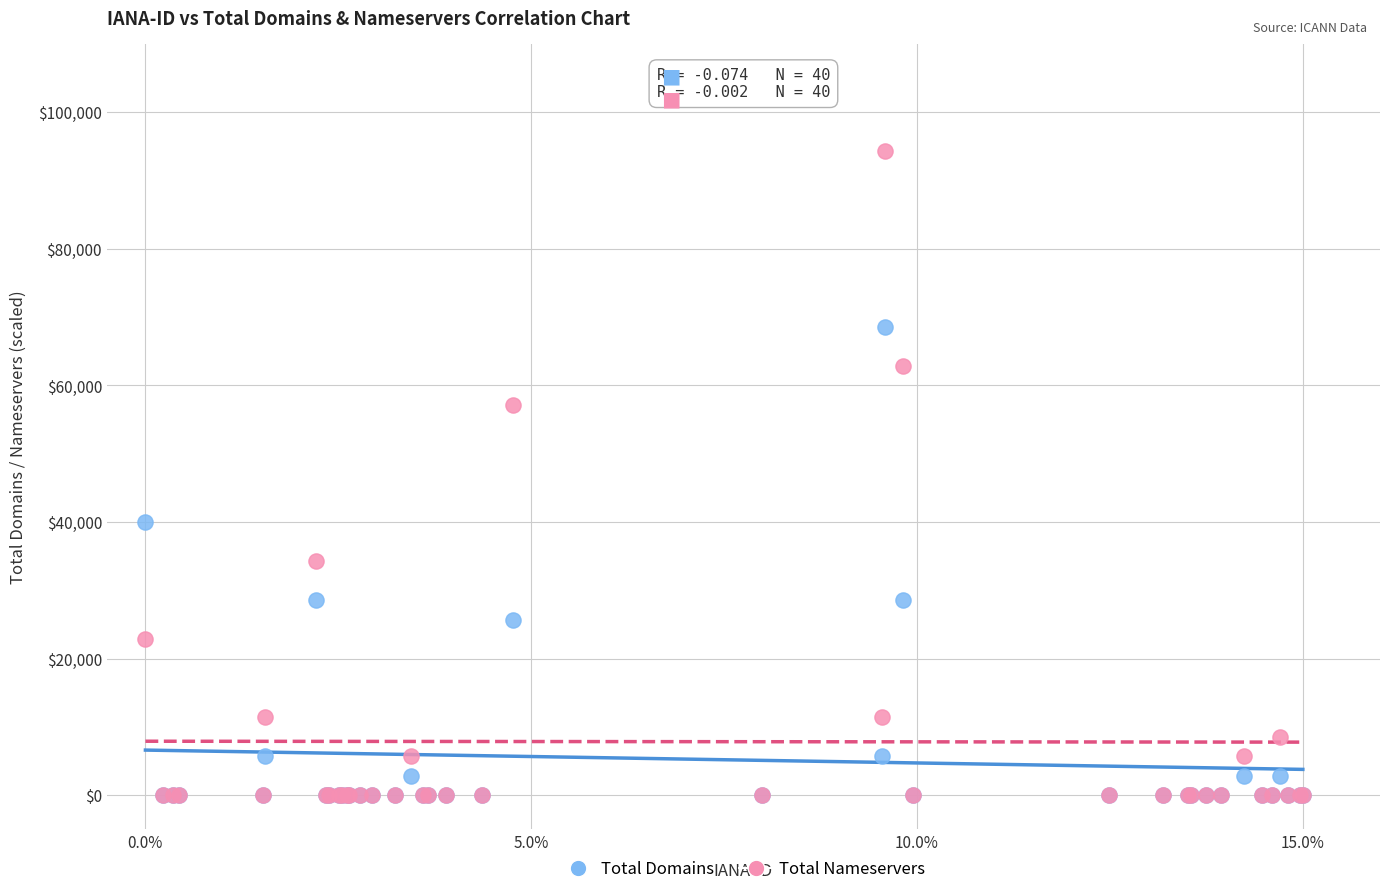

In the Total Nameservers series, what Y value is closest to 47142?

57142.9